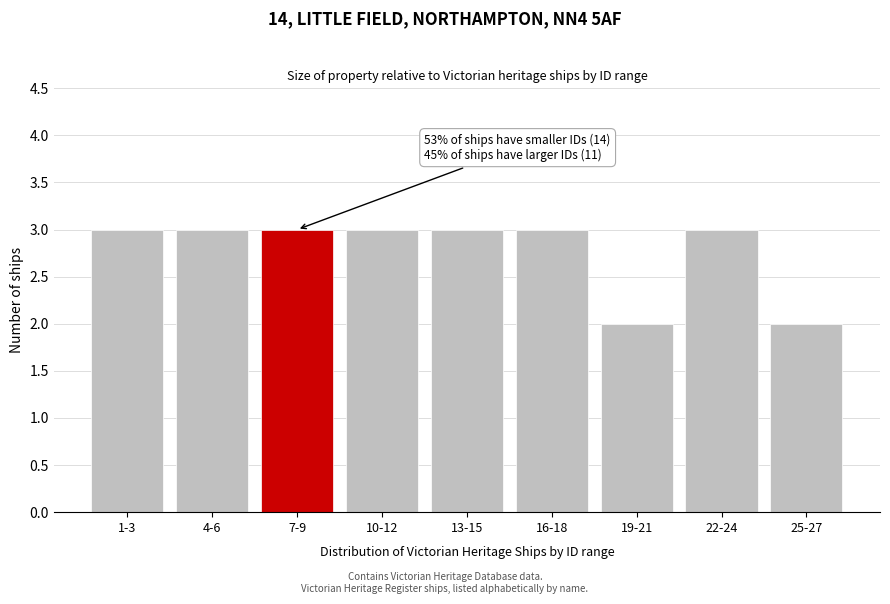

Reading left to right, what are all the values shown in this chart?

1-3=3	4-6=3	7-9=3	10-12=3	13-15=3	16-18=3	19-21=2	22-24=3	25-27=2